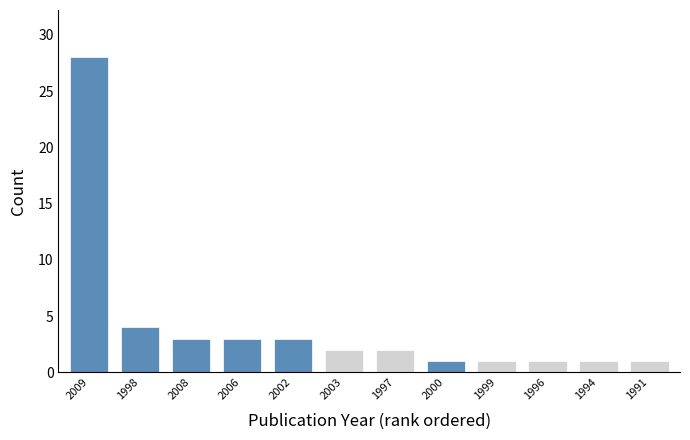

Reading left to right, transcribe all the data shown in this chart.

28	4	3	3	3	2	2	1	1	1	1	1